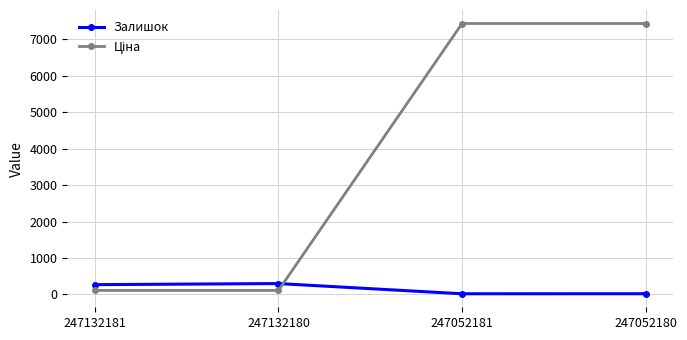

At which category does Залишок reach its first local valley?

247052181